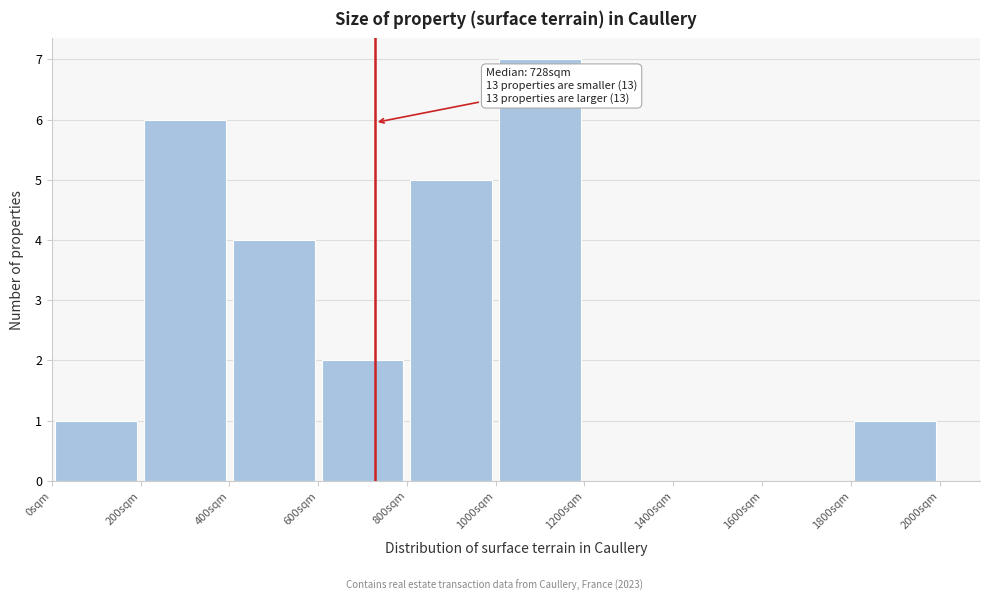

Over which range of the x-axis is the bar tallest?

1000 to 1200